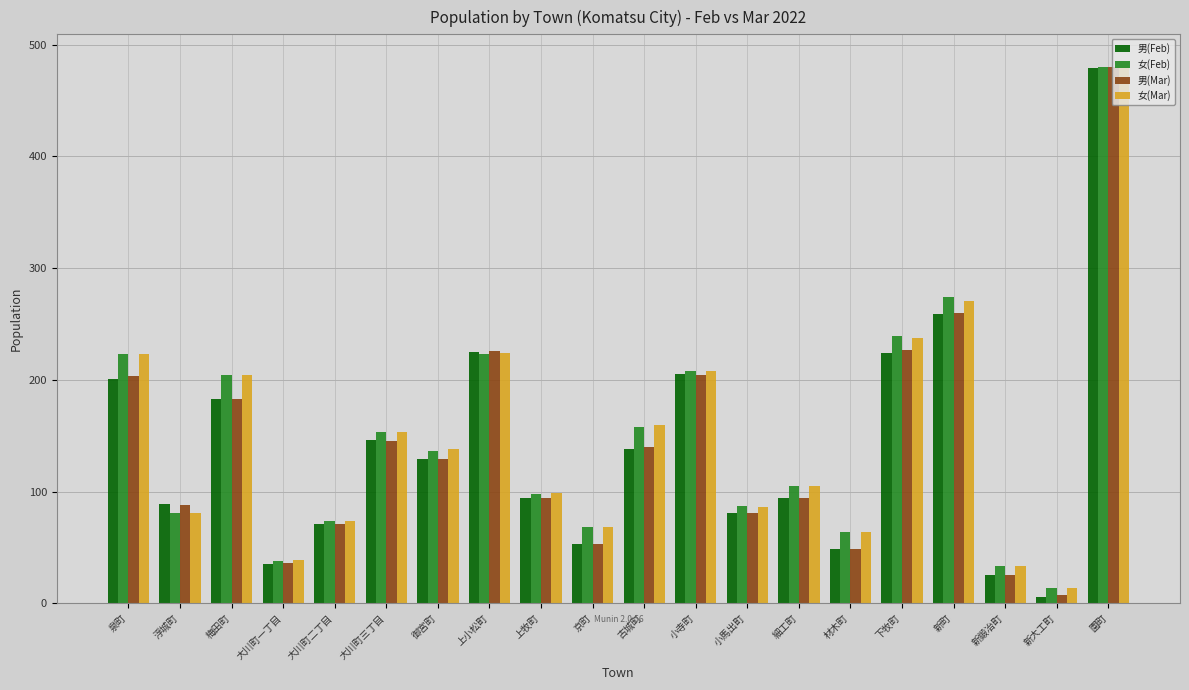

Is it true that 男(Mar) equals 53 at 京町?

True